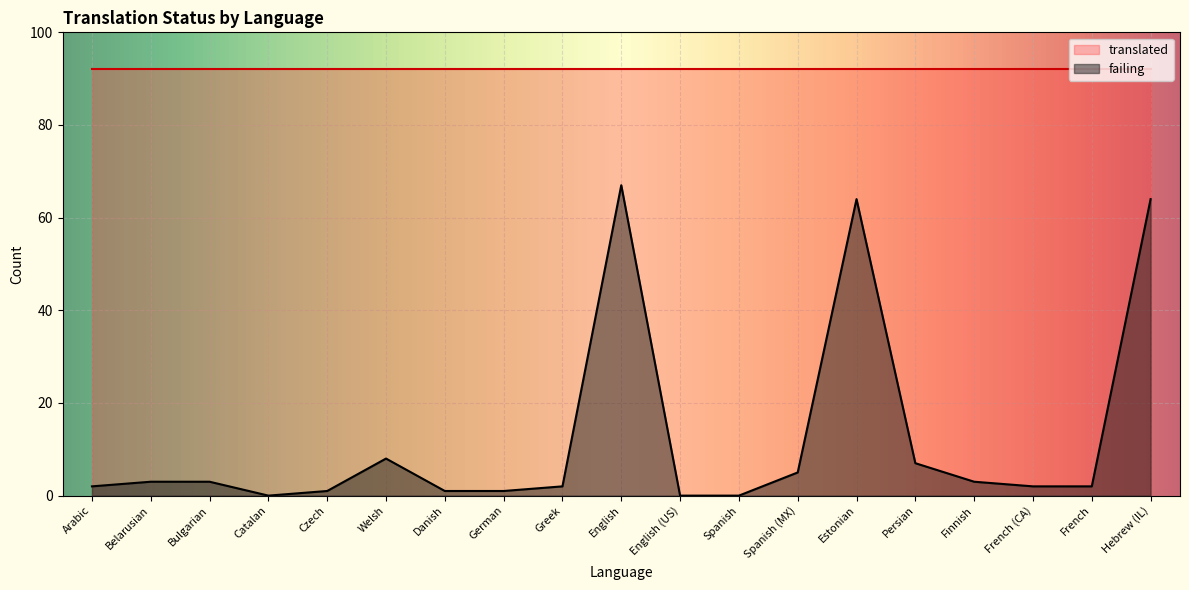

What is the ratio of the value at Greek to the value at French?

1.0